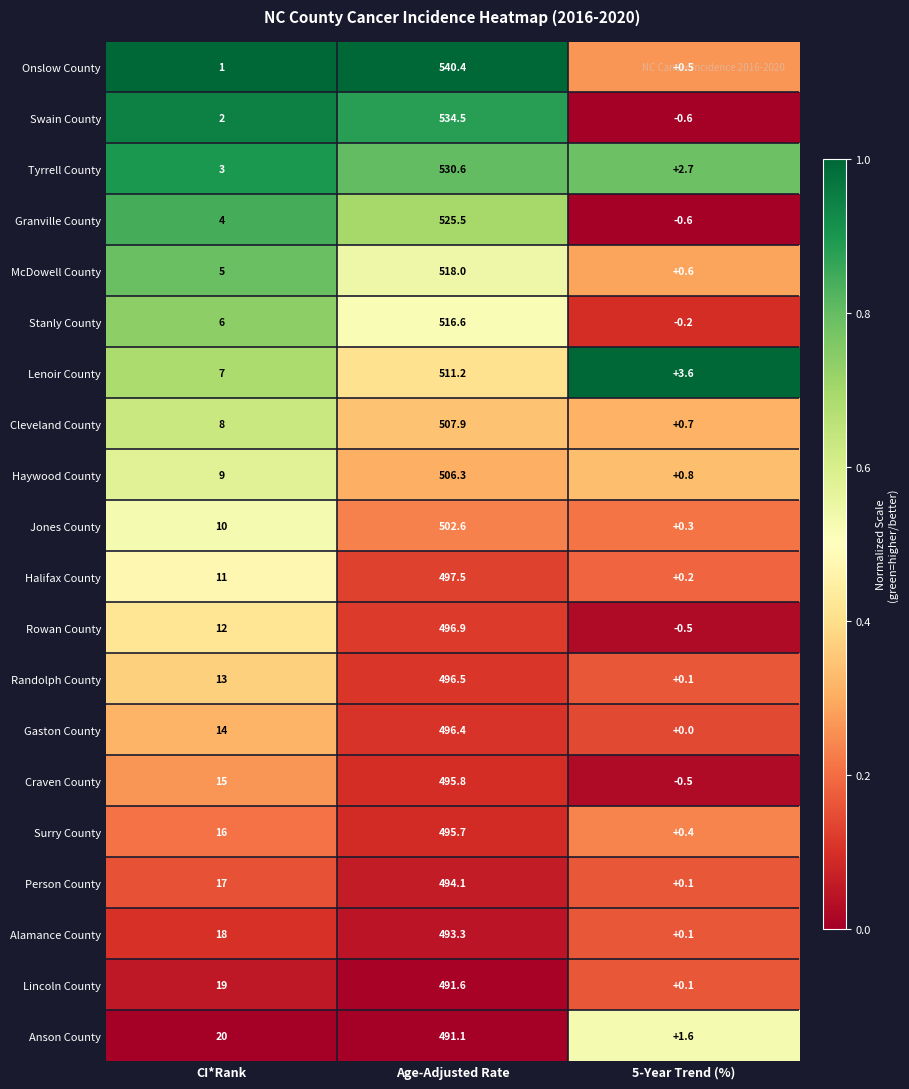

Rank the series by their maximum value, from lowest to highest.

Anson County, Lincoln County, Alamance County, Person County, Surry County, Craven County, Gaston County, Randolph County, Rowan County, Halifax County, Jones County, Haywood County, Cleveland County, Lenoir County, Stanly County, McDowell County, Granville County, Tyrrell County, Swain County, Onslow County